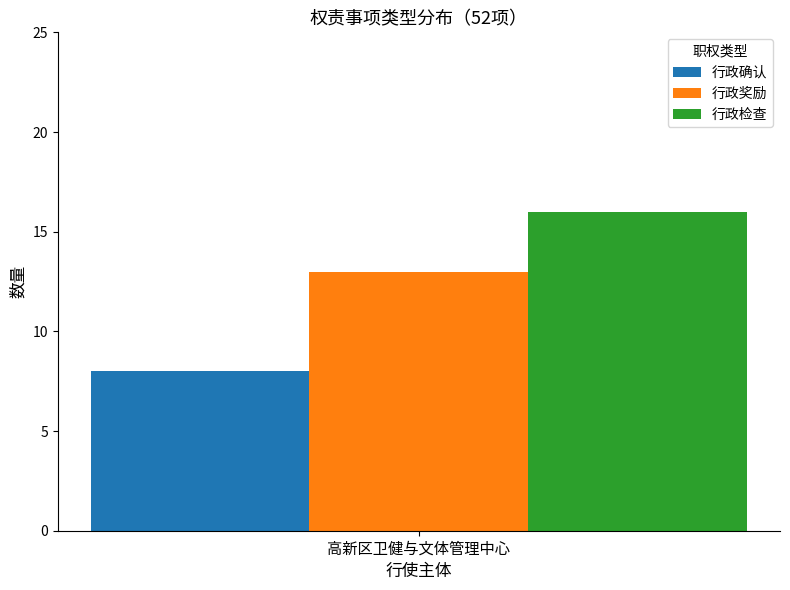

The value of 行政奖励 at 高新区卫健与文体管理中心 is 5. True or false?

False